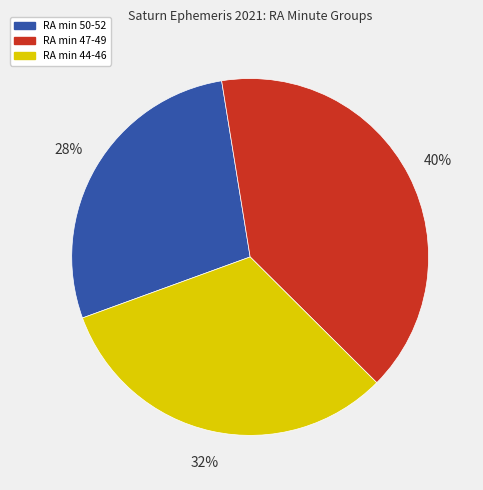

Does any single category account for the majority?

No